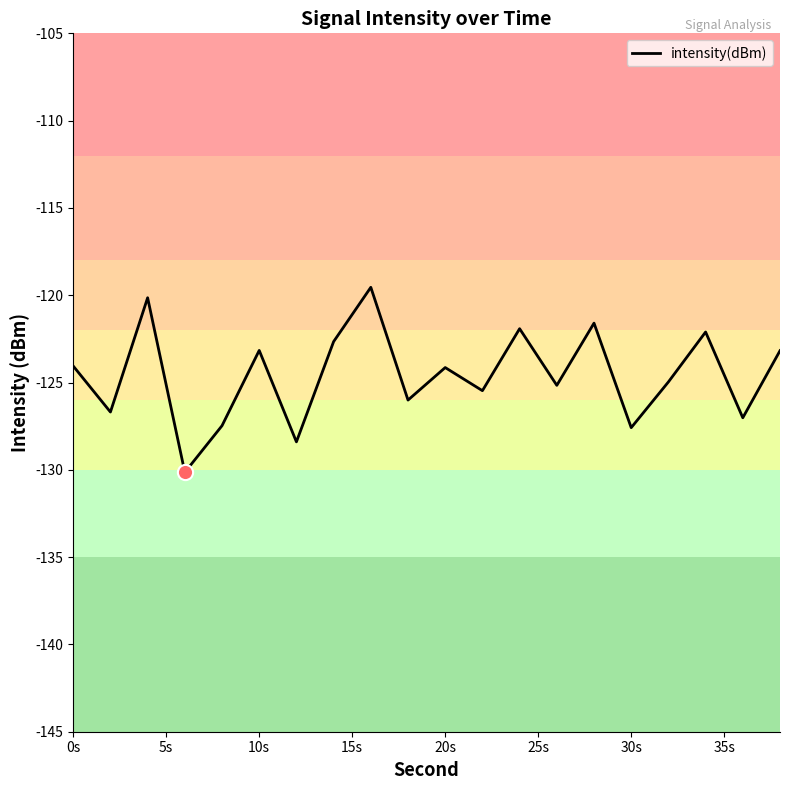

What is the greatest value displayed?

-119.5